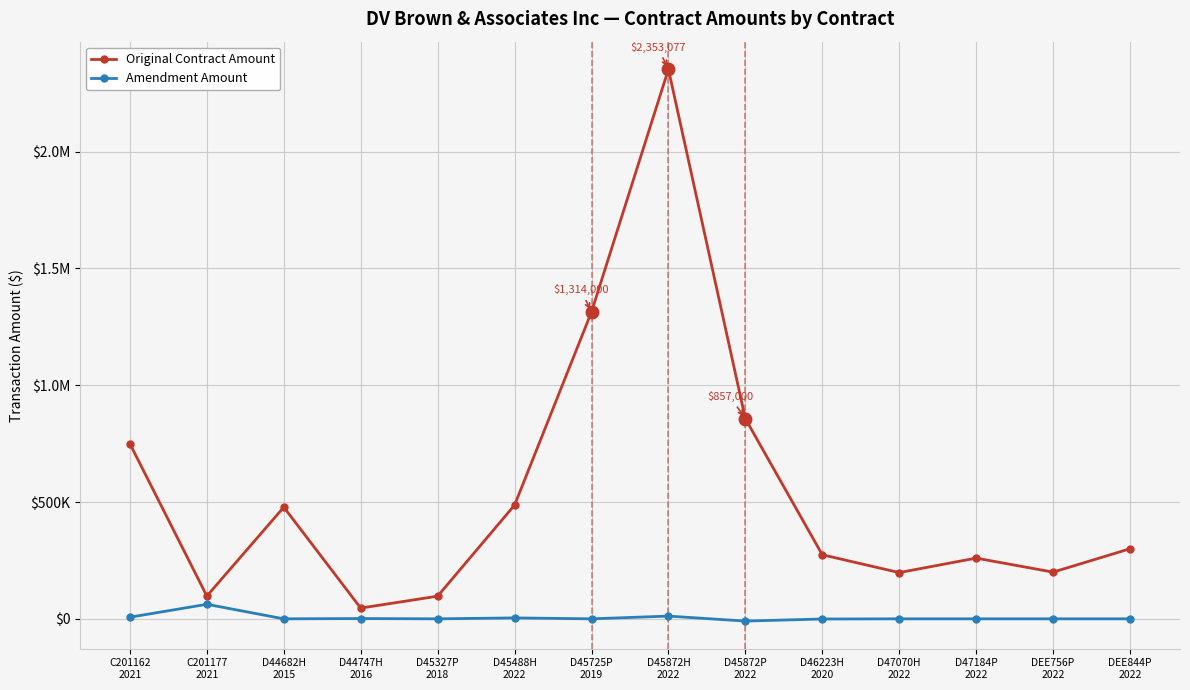

True or false: Amendment Amount and Original Contract Amount intersect in this chart.

False